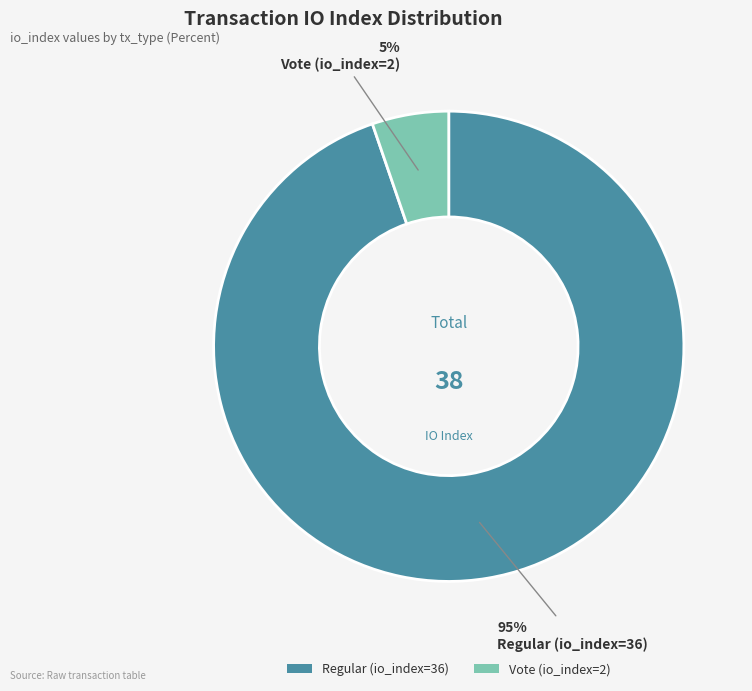

Do Regular (io_index=36) and Vote (io_index=2) together represent more than half of the pie?

Yes